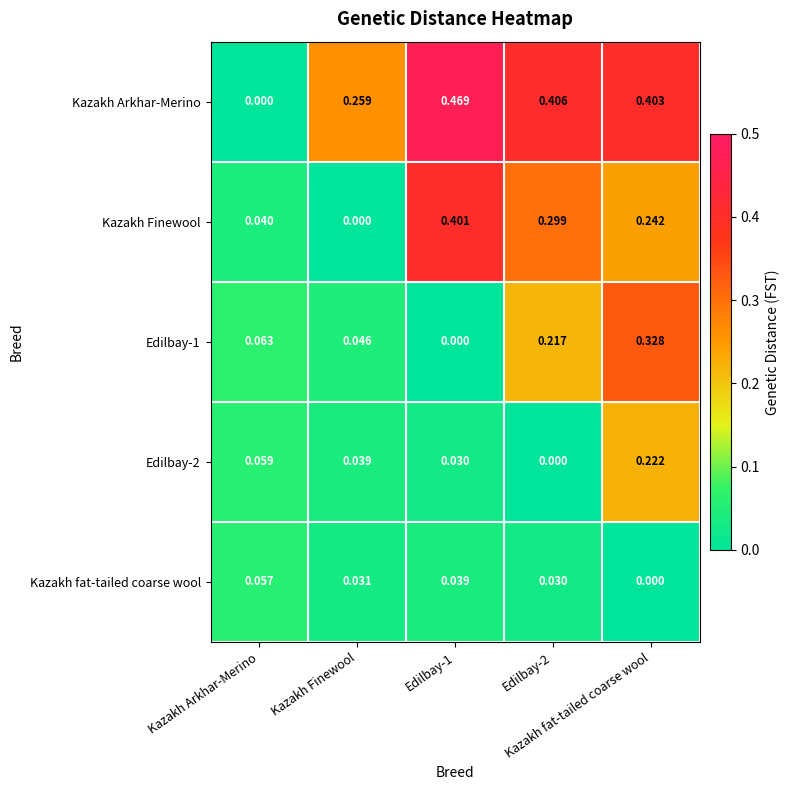

How many data points does each series have?

5